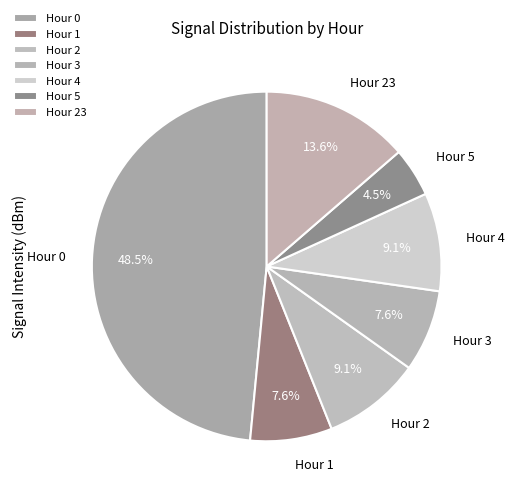

Does any single category account for the majority?

No